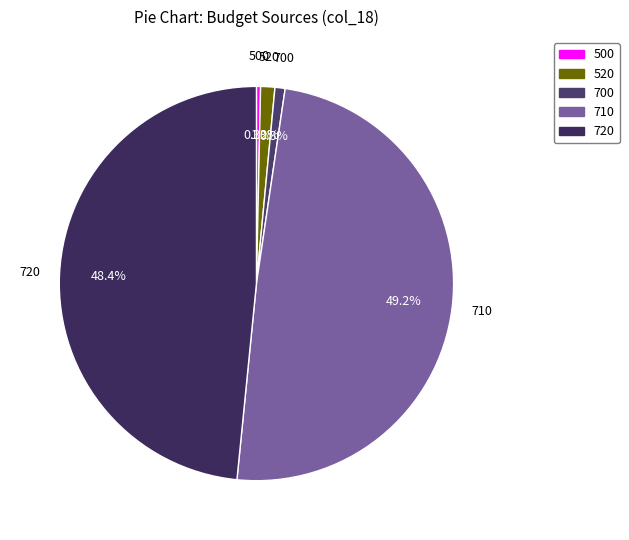

To the nearest percent, what portion does 520 represent?

1%